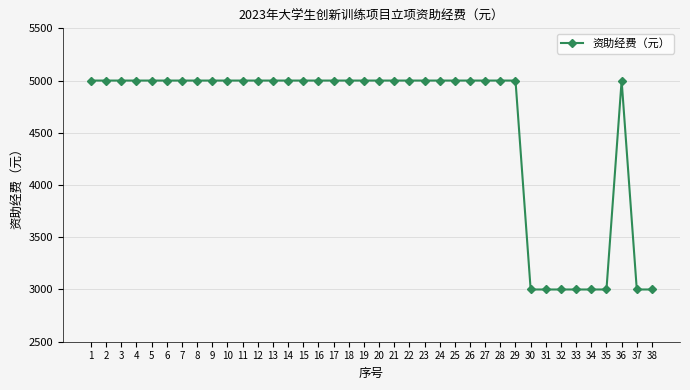

Reading left to right, extract all data points from this chart.

1=5000	2=5000	3=5000	4=5000	5=5000	6=5000	7=5000	8=5000	9=5000	10=5000	11=5000	12=5000	13=5000	14=5000	15=5000	16=5000	17=5000	18=5000	19=5000	20=5000	21=5000	22=5000	23=5000	24=5000	25=5000	26=5000	27=5000	28=5000	29=5000	30=3000	31=3000	32=3000	33=3000	34=3000	35=3000	36=5000	37=3000	38=3000